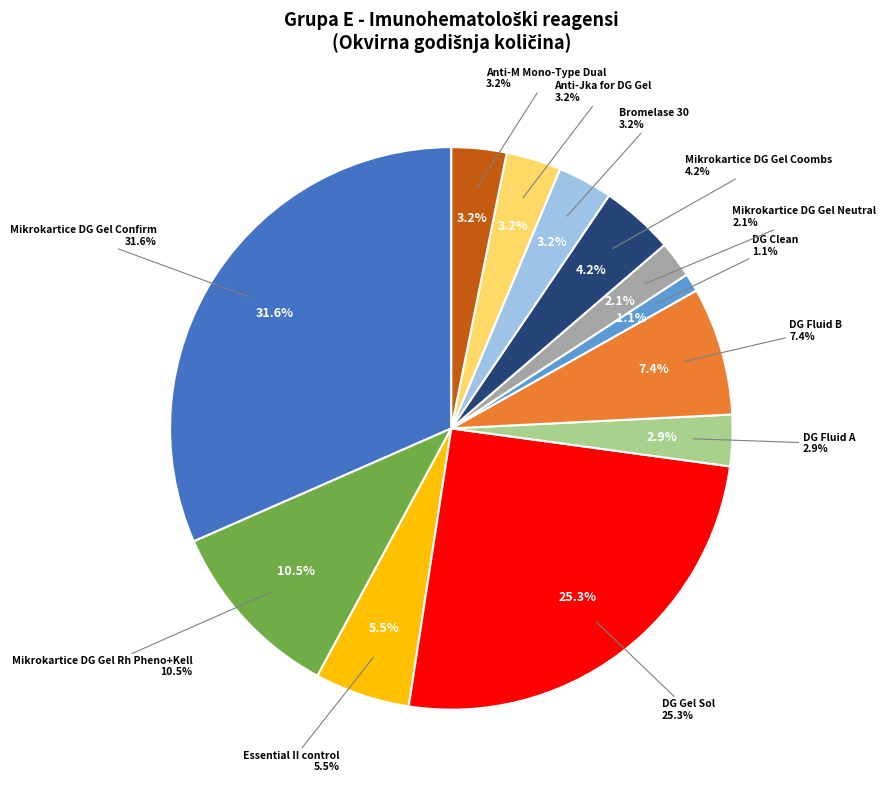

To the nearest percent, what is the average slice percentage?

8%